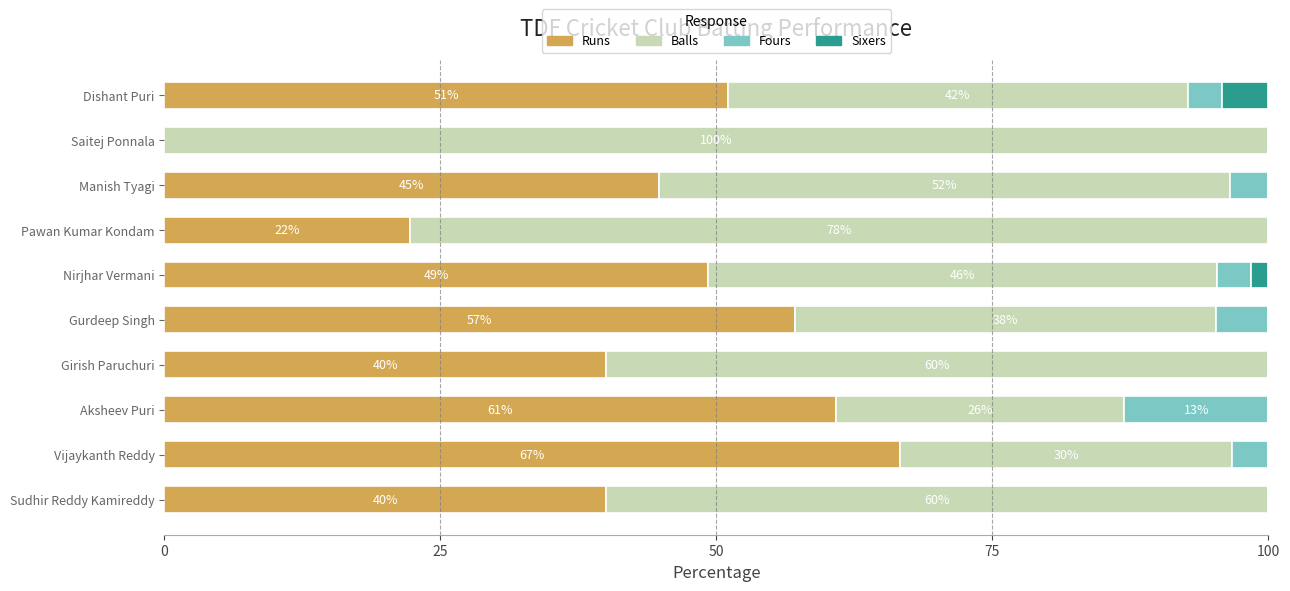

What is the total value across all series at Gurdeep Singh?

100.0